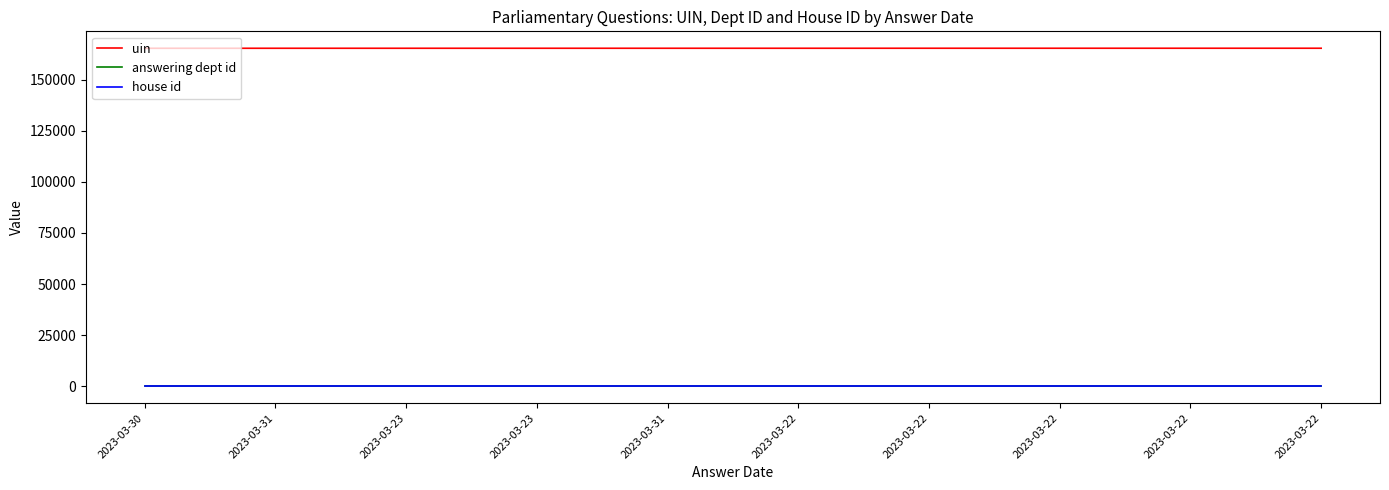

What are all the series names shown in the legend?

uin, answering dept id, house id